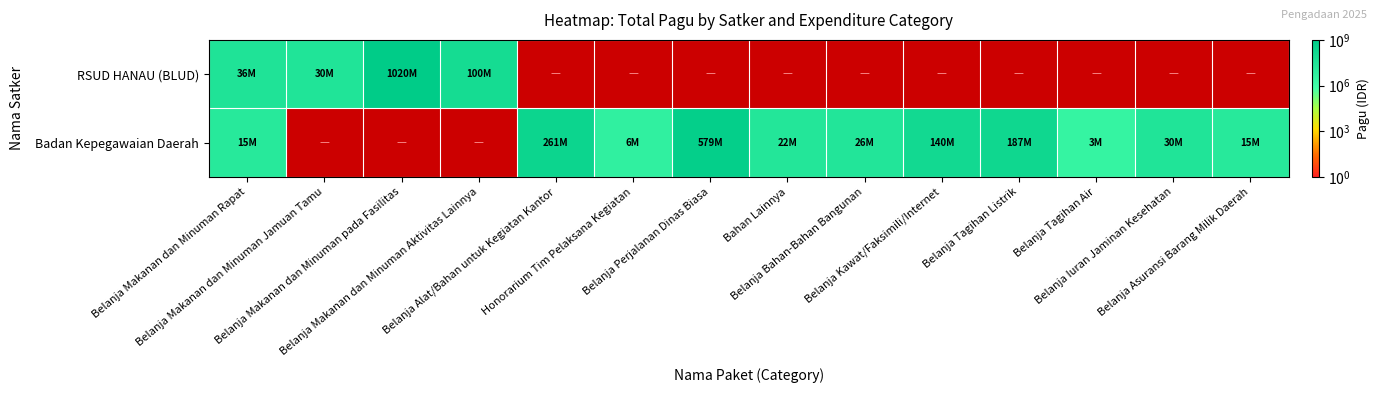

At how many categories does at least one series exceed 932591579?

1